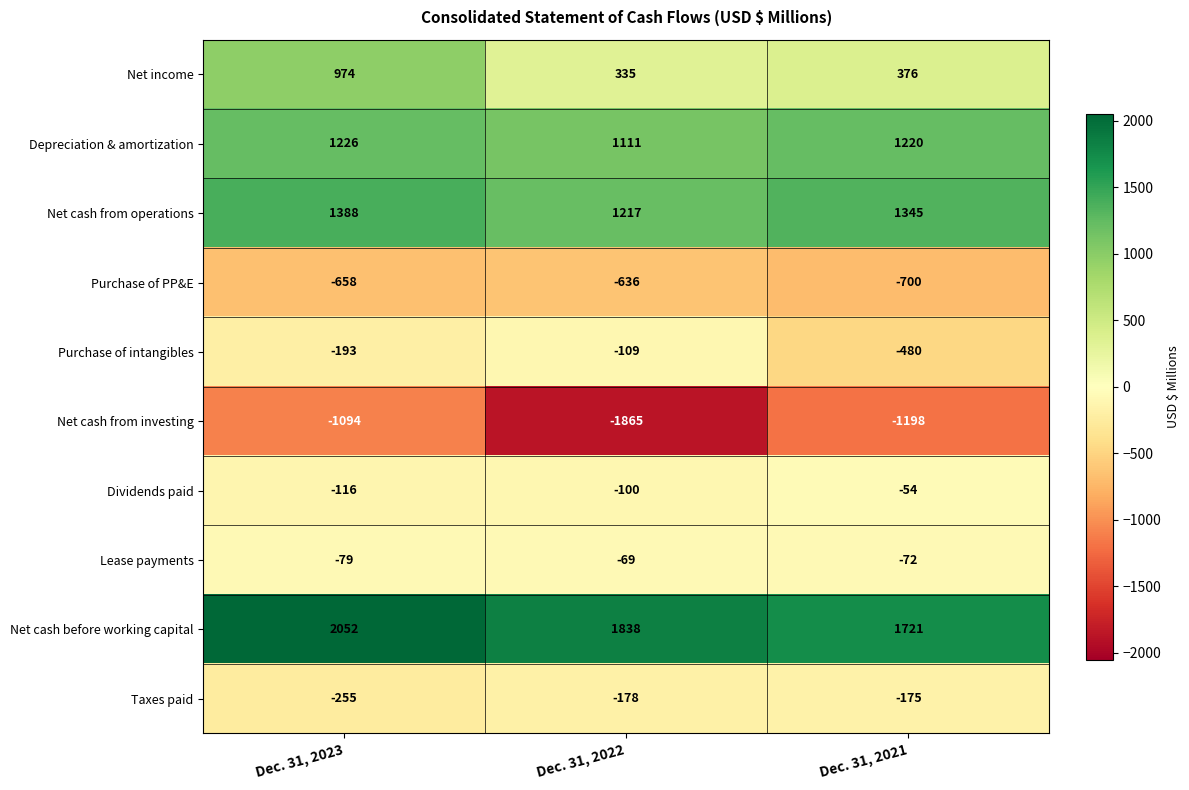

List the labels in order of Net cash before working capital value, smallest first.

Dec. 31, 2021, Dec. 31, 2022, Dec. 31, 2023